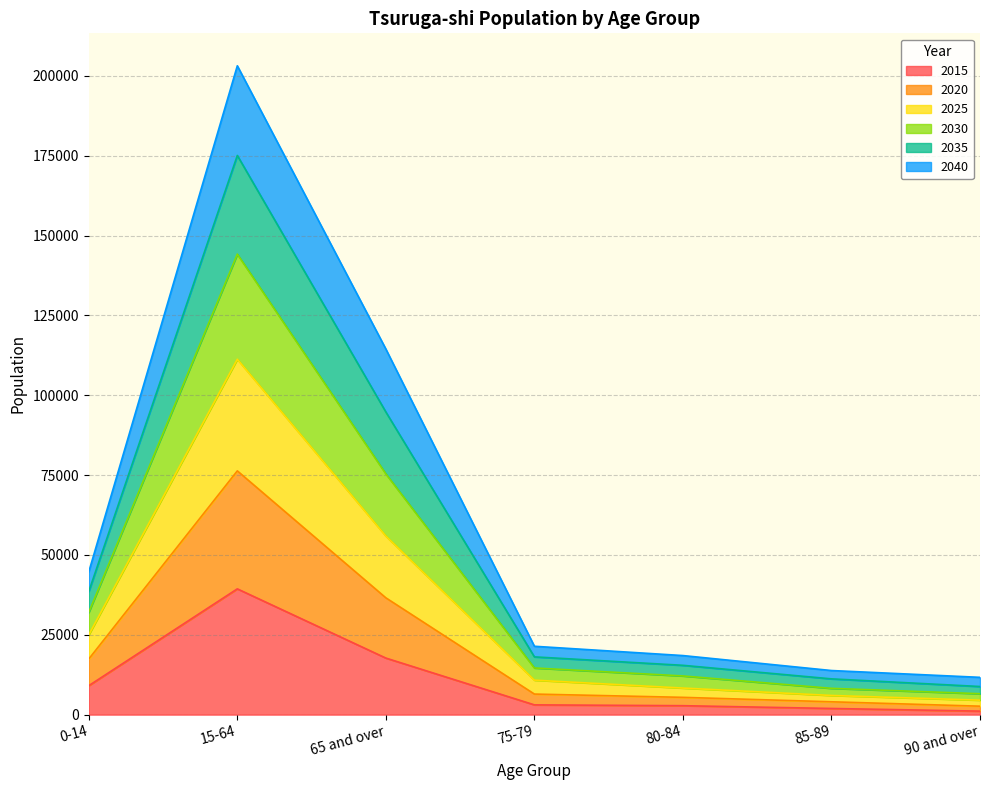

At which category is the sum across all series the highest?

15-64